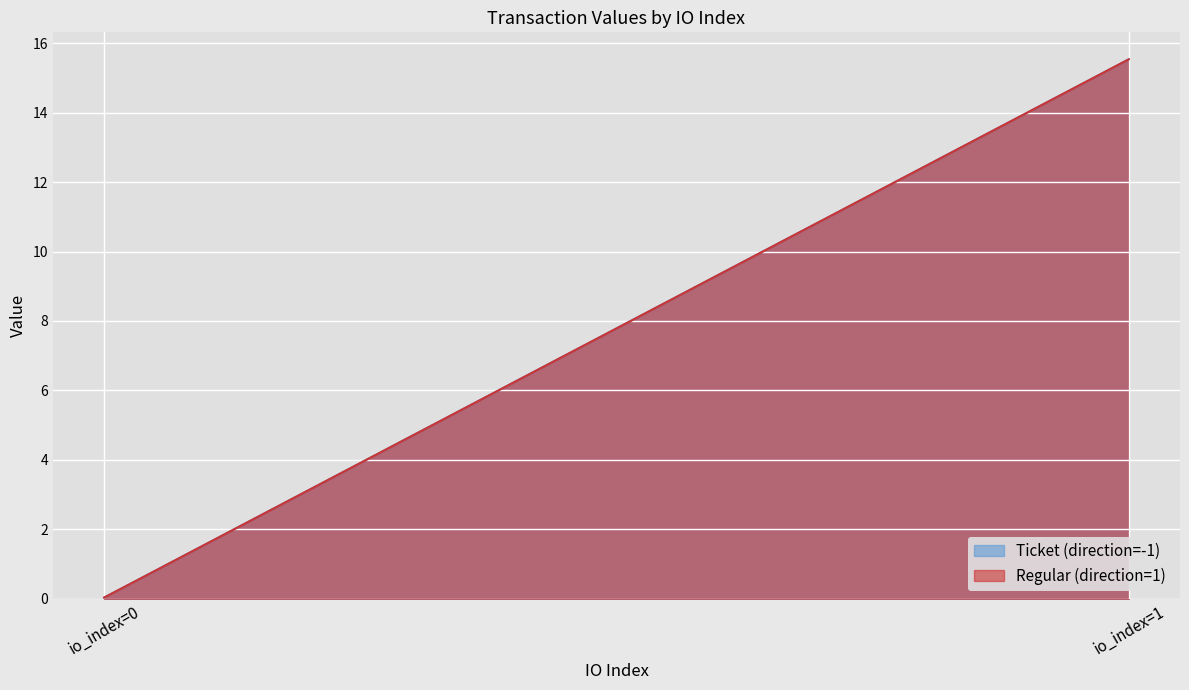

How many distinct data groups are displayed?

2